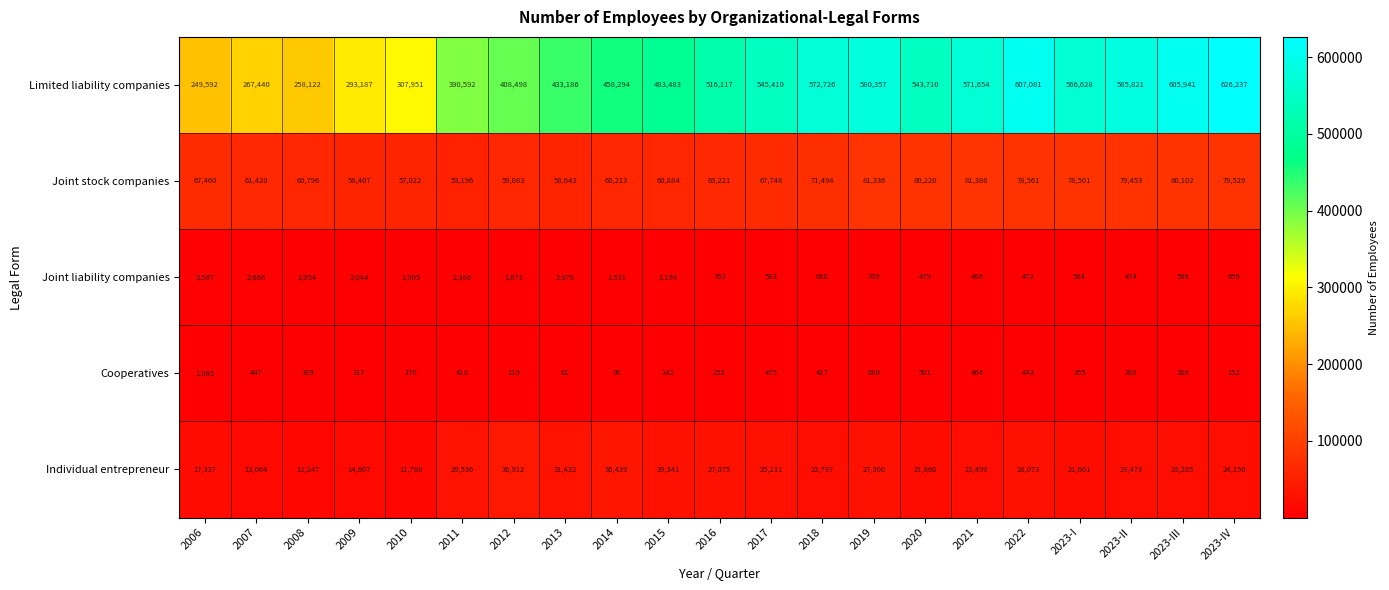

List the series in order of their peak value, lowest first.

Cooperatives, Joint liability companies, Individual entrepreneur, Joint stock companies, Limited liability companies